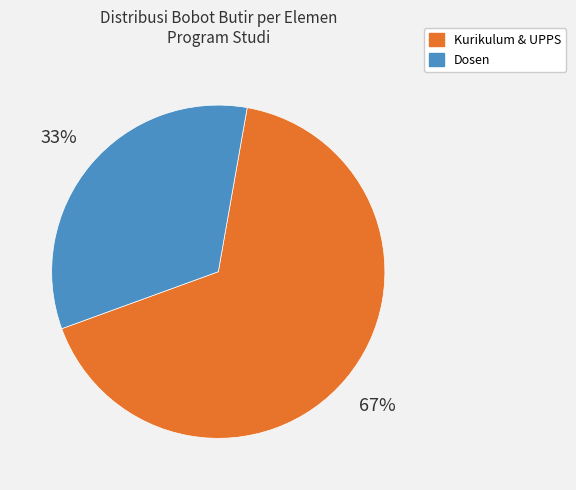

Does any single category account for the majority?

Yes